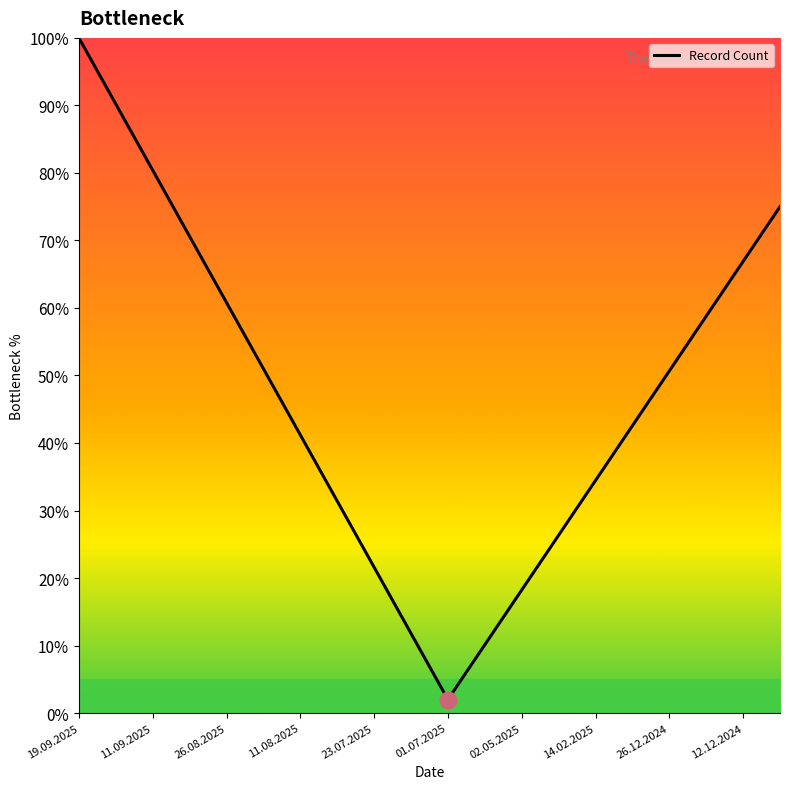

What is the difference between the maximum and minimum values?

98.0